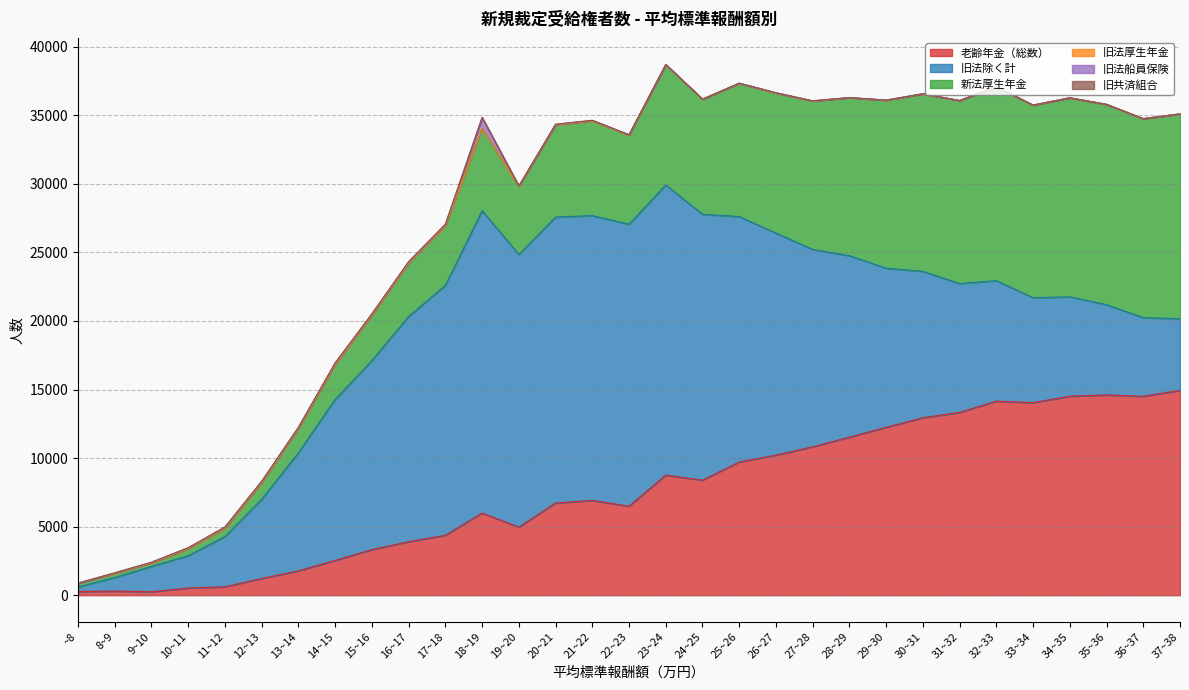

Which category has the lowest value in the 老齢年金（総数） series?

9~10